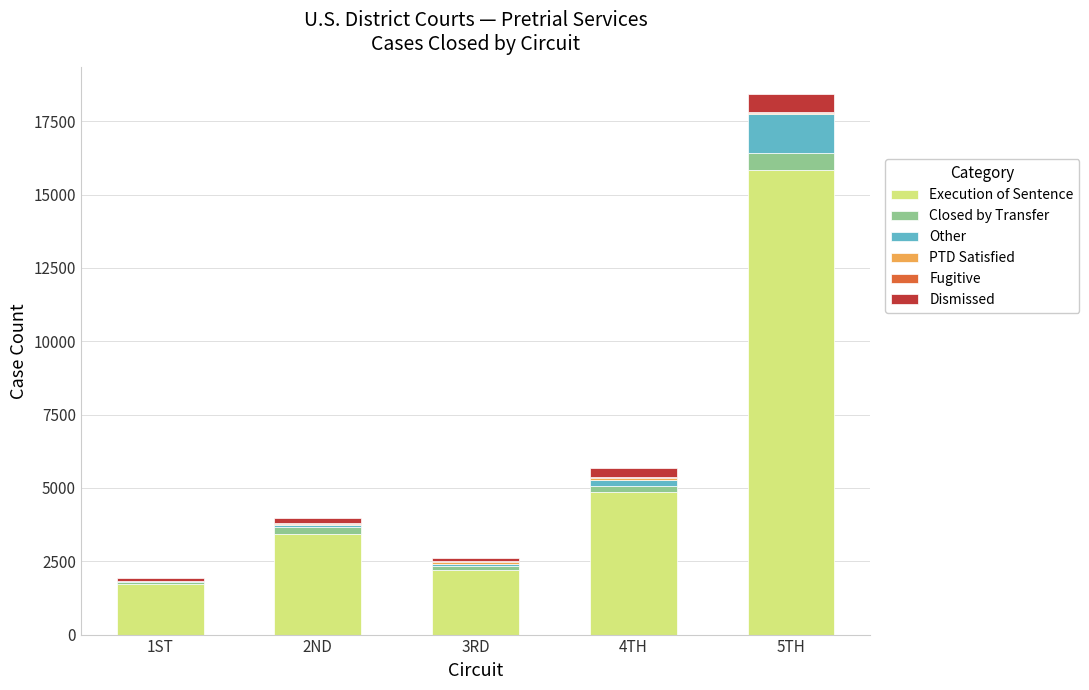

At which label is Execution of Sentence closest to 8773?

4TH